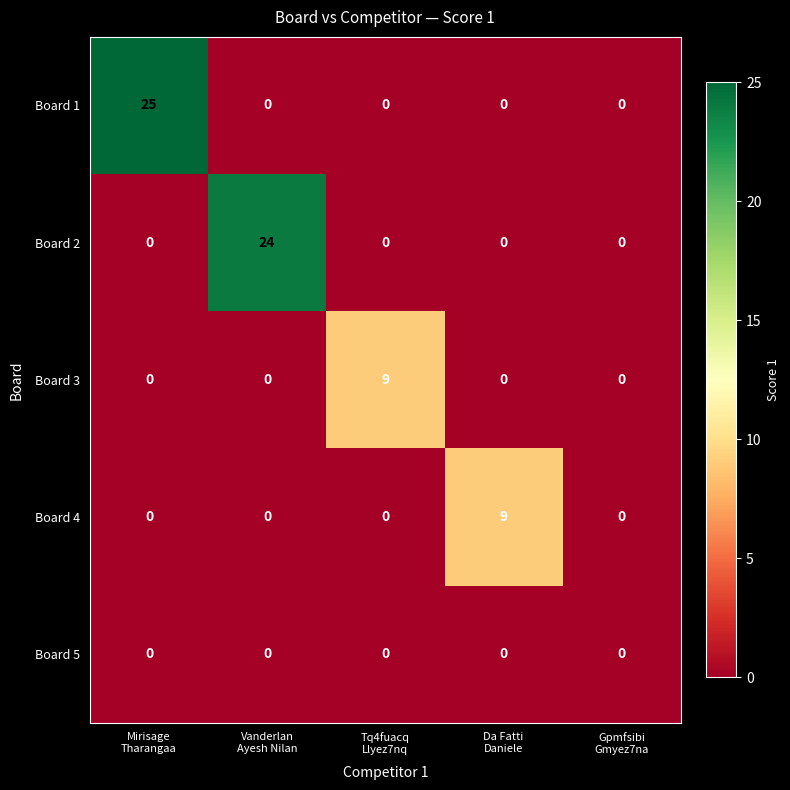

What is the average value of the Board 1 series?

5